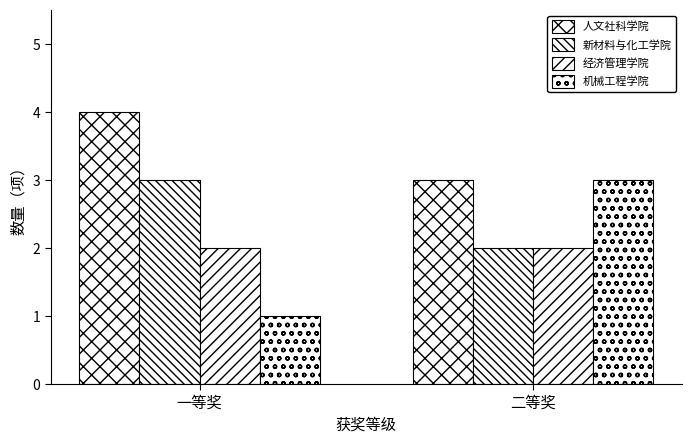

What value does the 经济管理学院 series have at 一等奖?

2